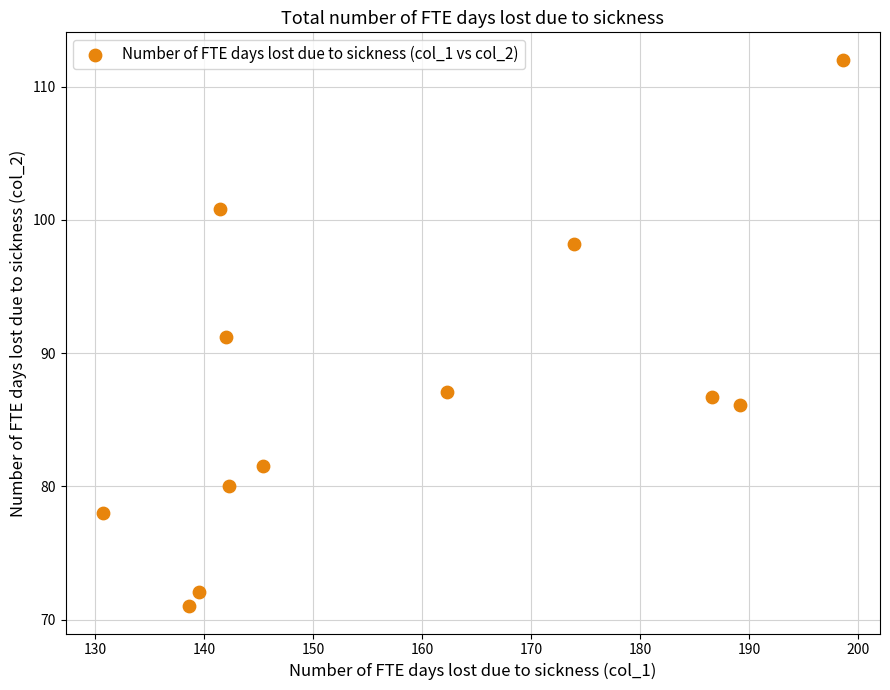

What is the average X value?

157.5